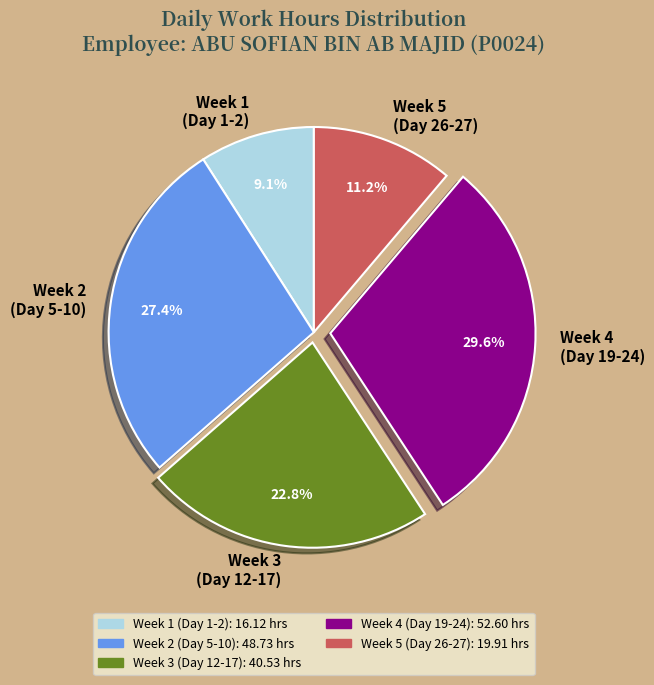

What percentage is NOT represented by Week 3 (Day 12-17)?

77.2%